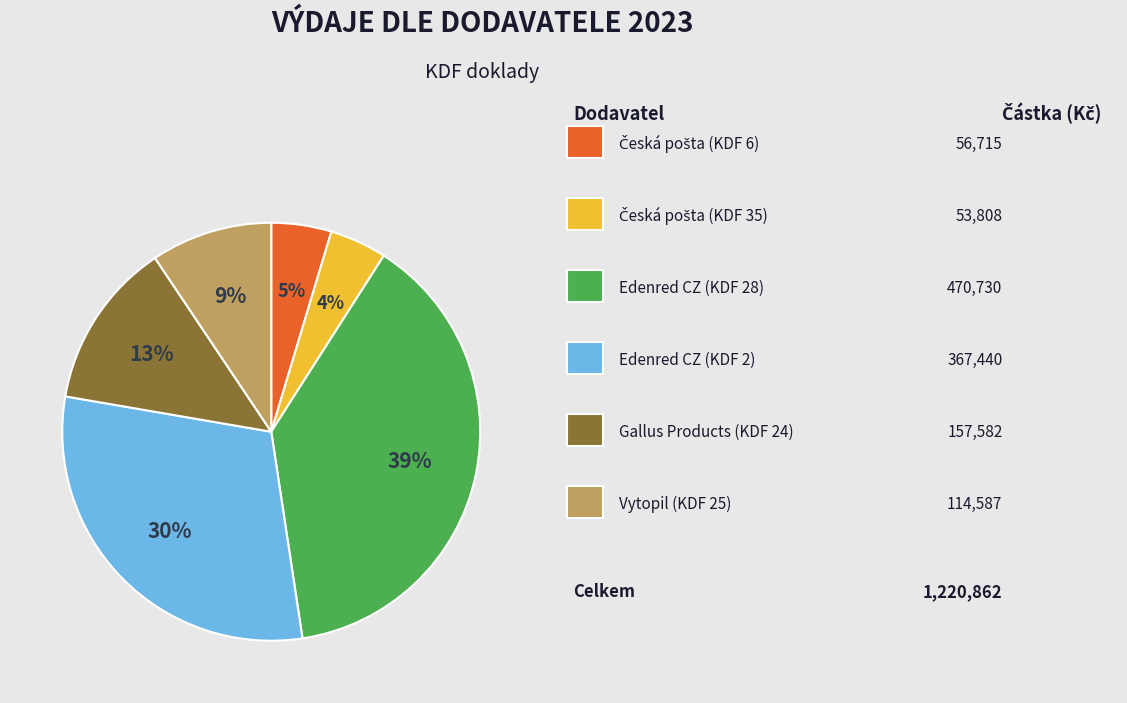

Does any single category account for the majority?

No